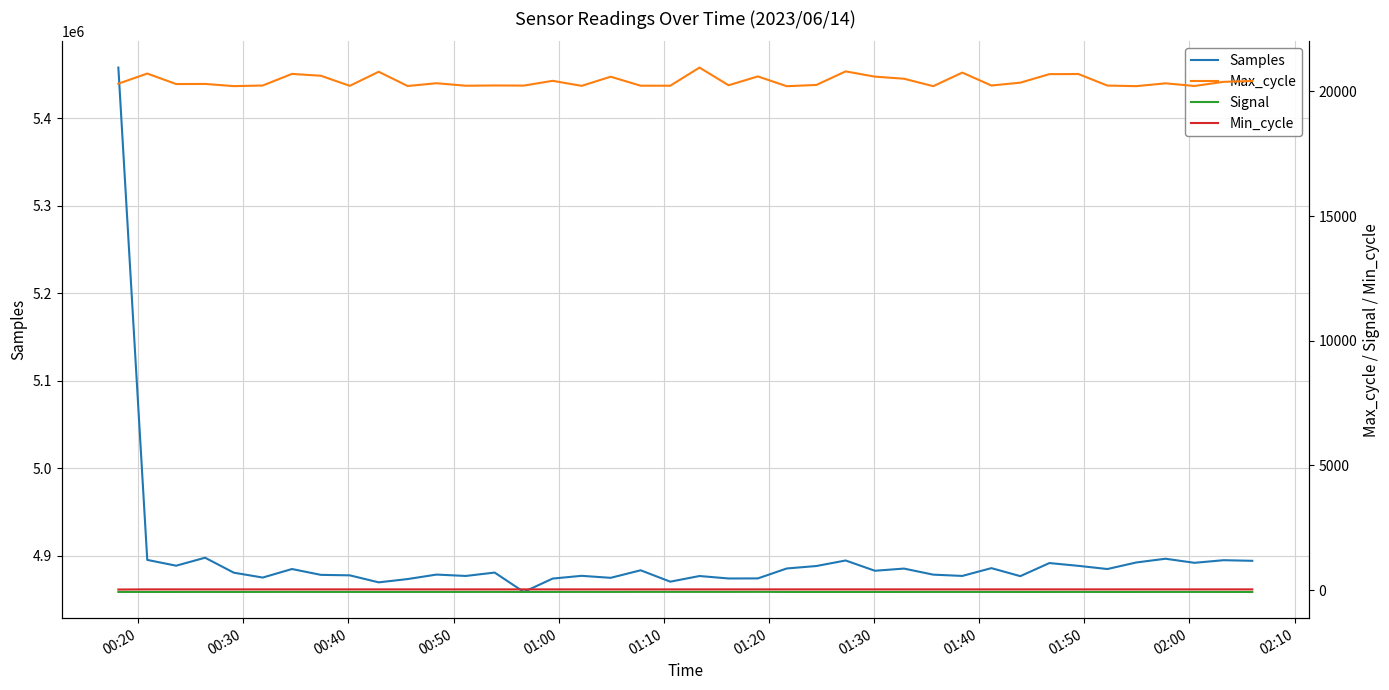

True or false: Signal and Samples intersect in this chart.

False